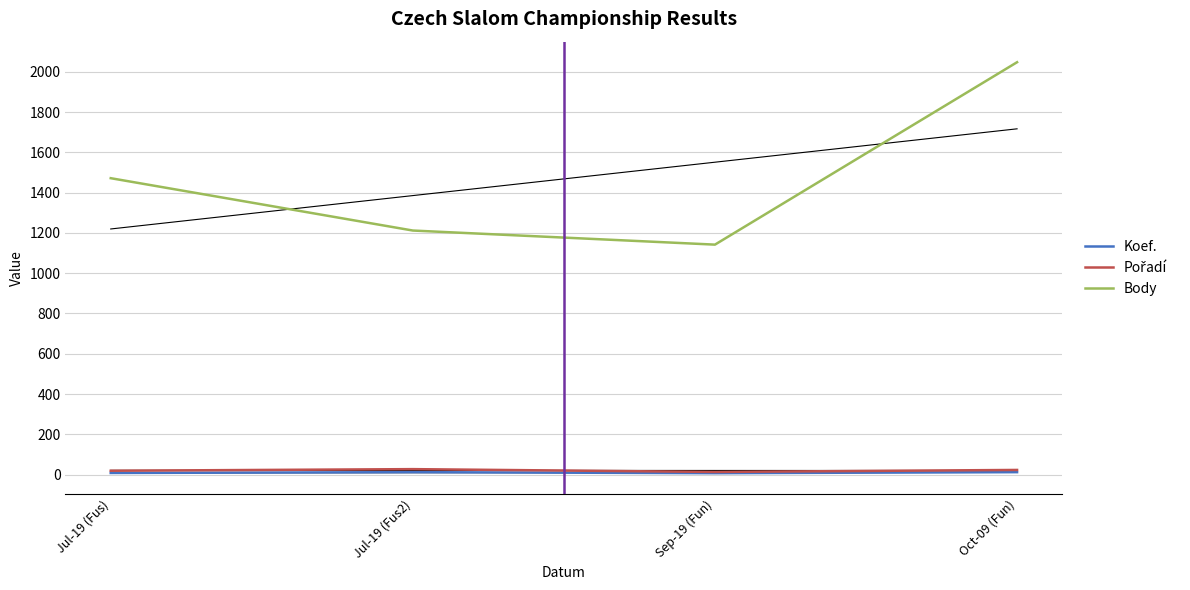

True or false: Koef. and Body intersect in this chart.

False